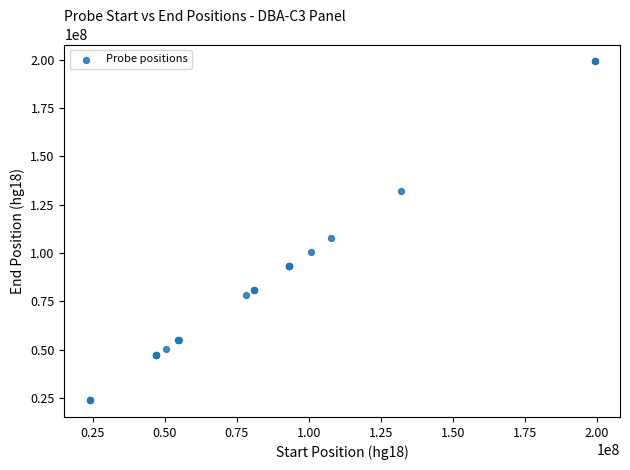

What Y value in the scatter plot is closest to 111530114?

107626790